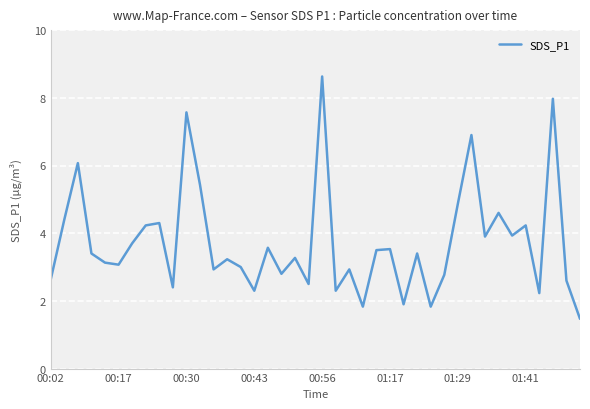

Count the number of categories in the chart.

40